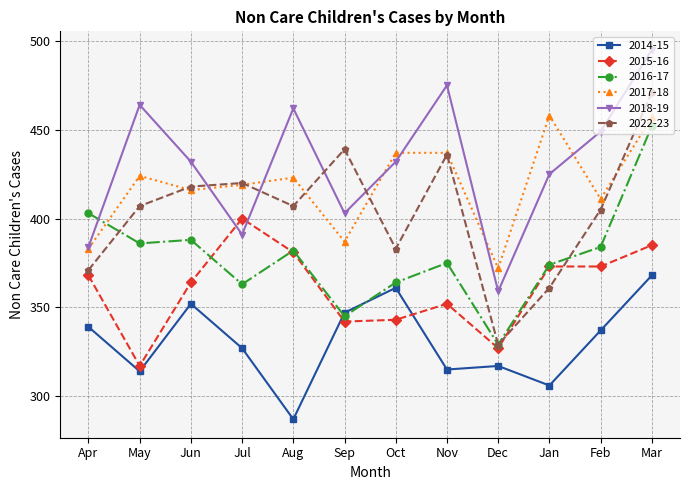

Which series has the largest range (max minus min)?

2022-23